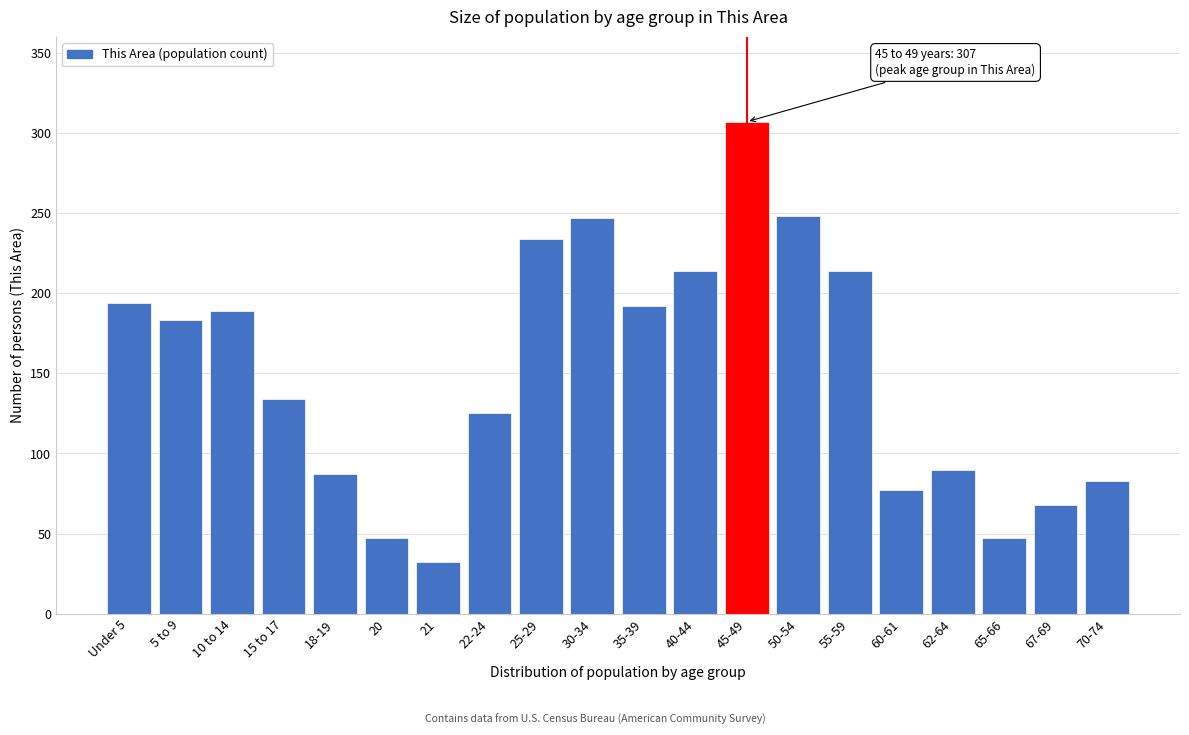

Read the value at 22-24, to the nearest 5.

125